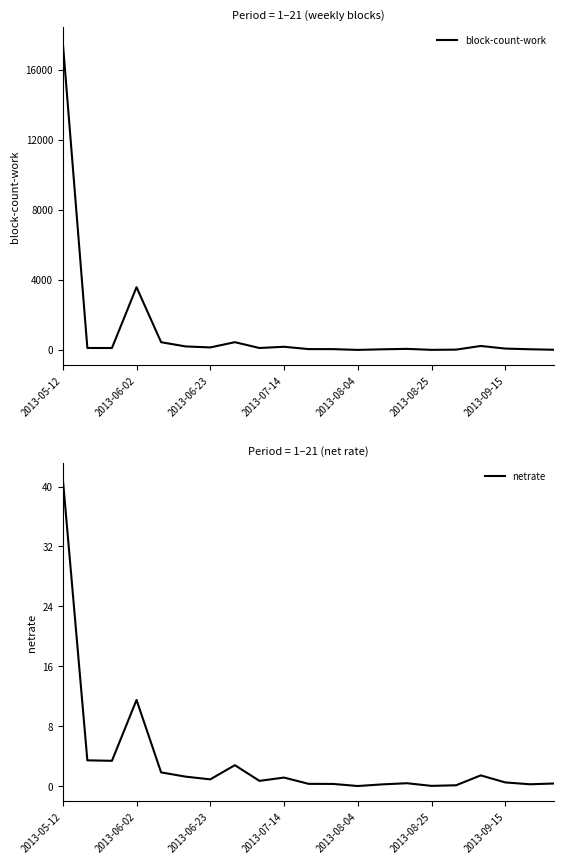

What are all the series names shown in the legend?

block-count-work, netrate